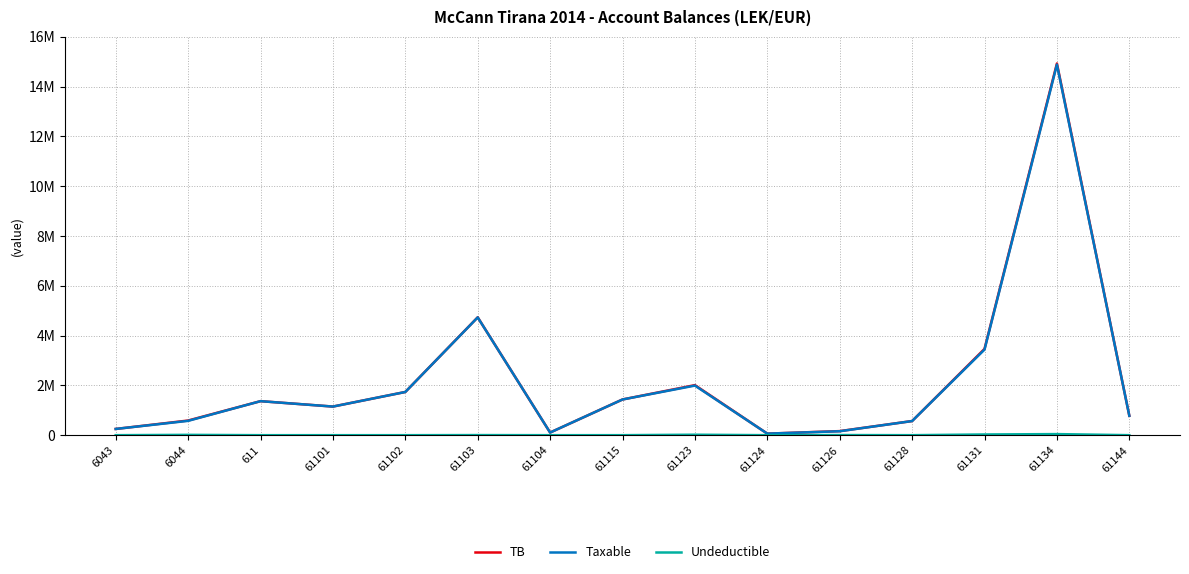

What is the value of the TB point at the 11th from the left?

163090.0